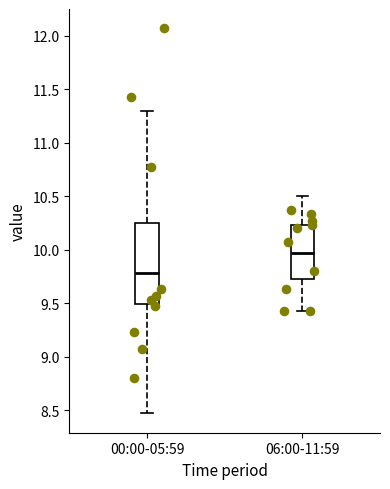

Which box has the lowest median line?

00:00-05:59